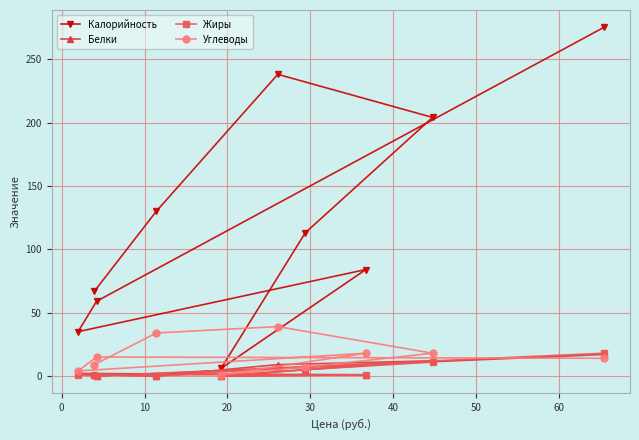

Does the chart display data point markers on the line(s)?

Yes